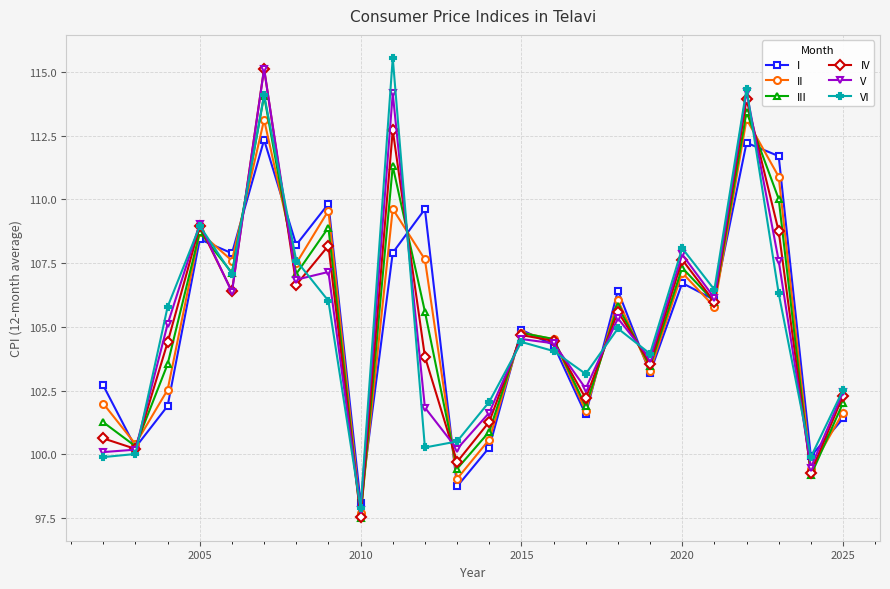

What is the minimum value shown in the chart?

97.5